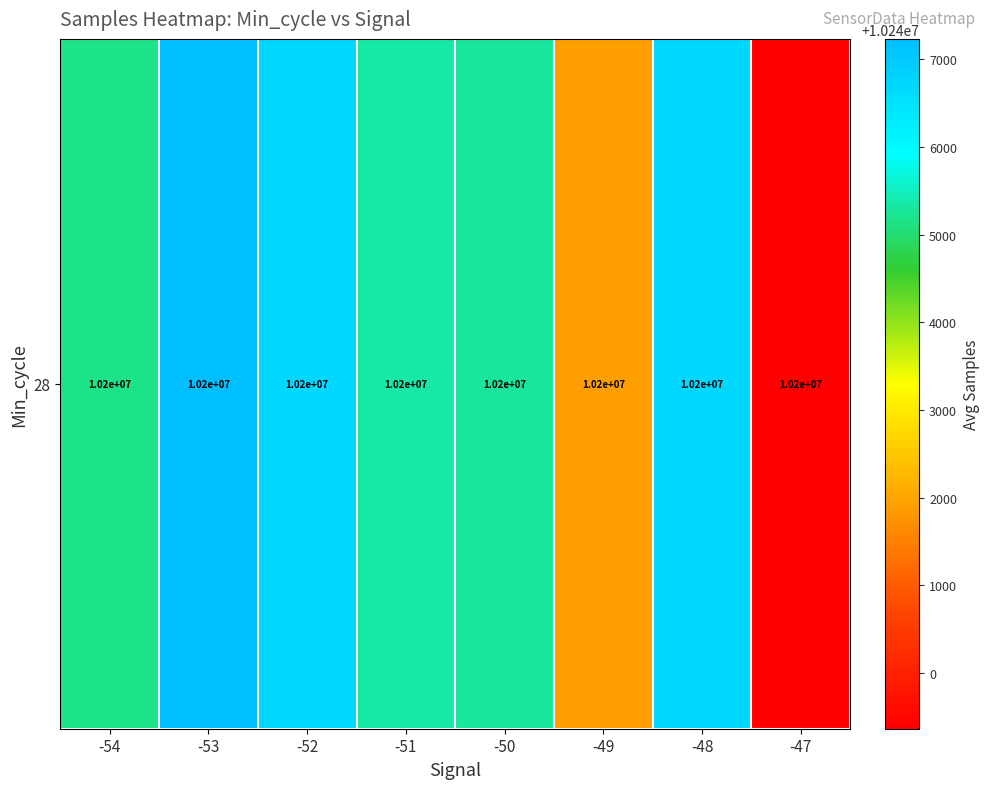

What is the change in value from -53 to -47?

-7869.7